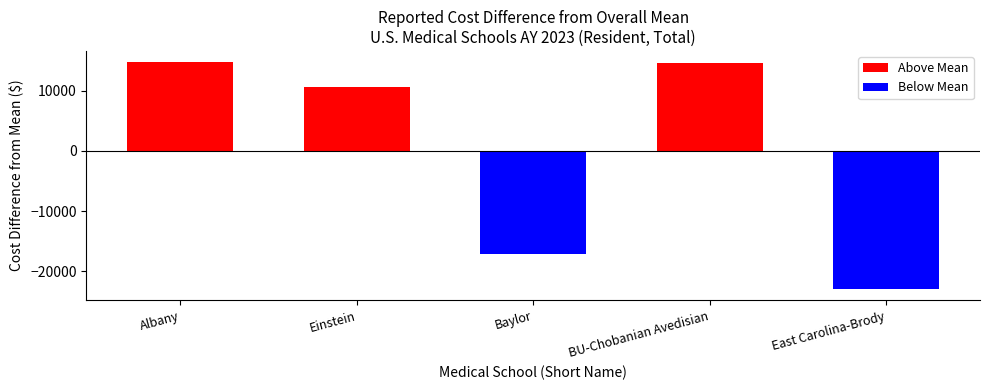

Which has a higher value, East Carolina-Brody or Einstein?

Einstein